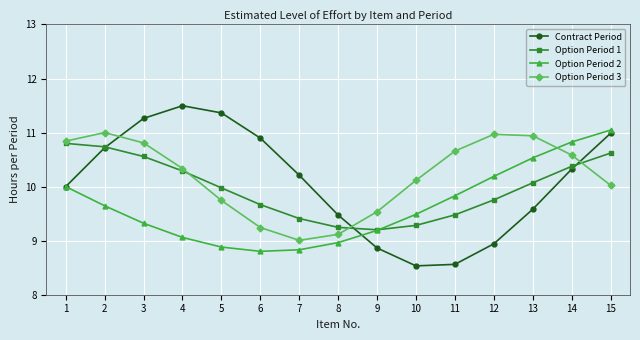

At which label is Contract Period closest to 10?

1